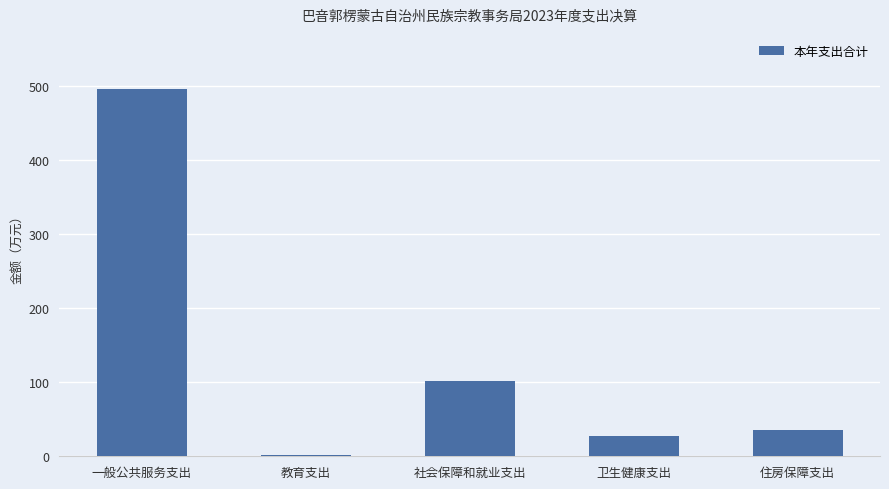

What is the change in value from 社会保障和就业支出 to 住房保障支出?

-66.3